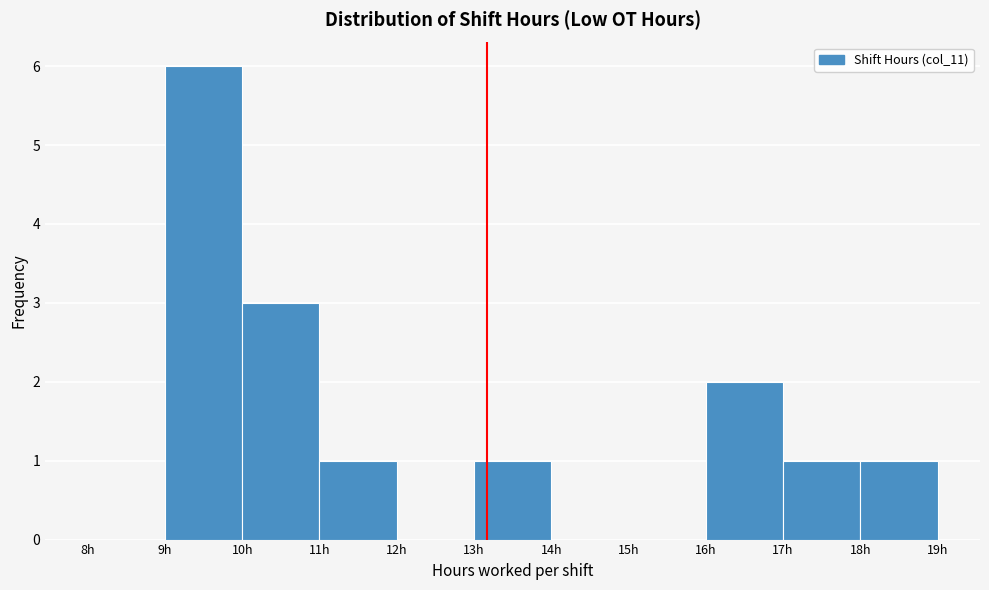

How tall is the bar that spans 18 to 19 on the x-axis? The values are not printed on the chart, so give them approximately, as read against the axis.

1